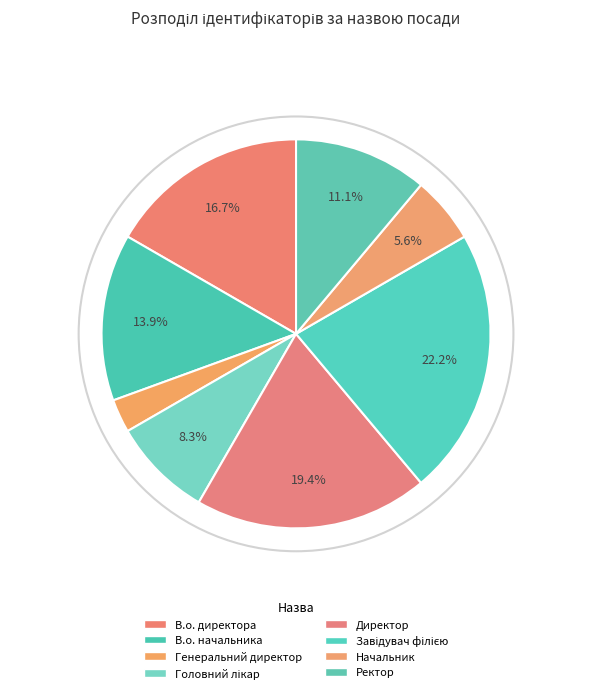

How many slices are in this pie chart?

8